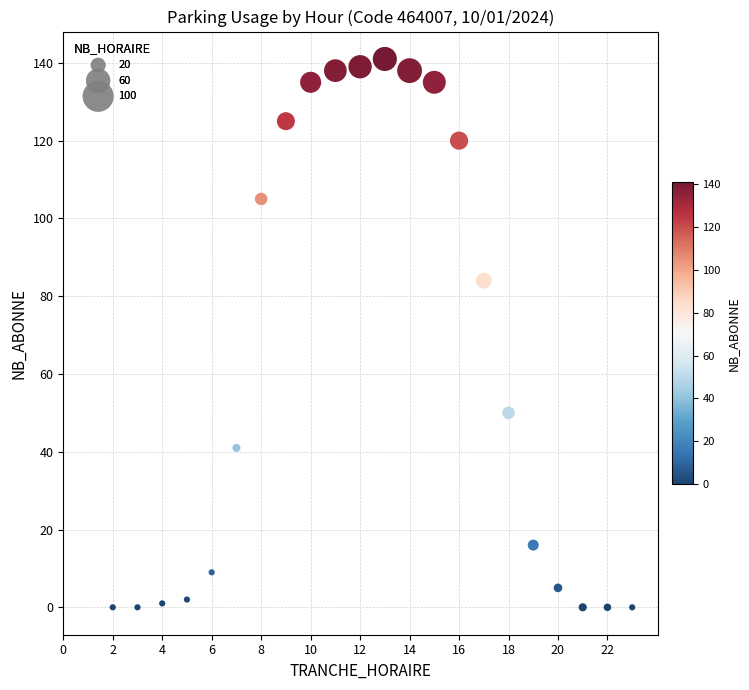

What Y value in the scatter plot is closest to 70?

84